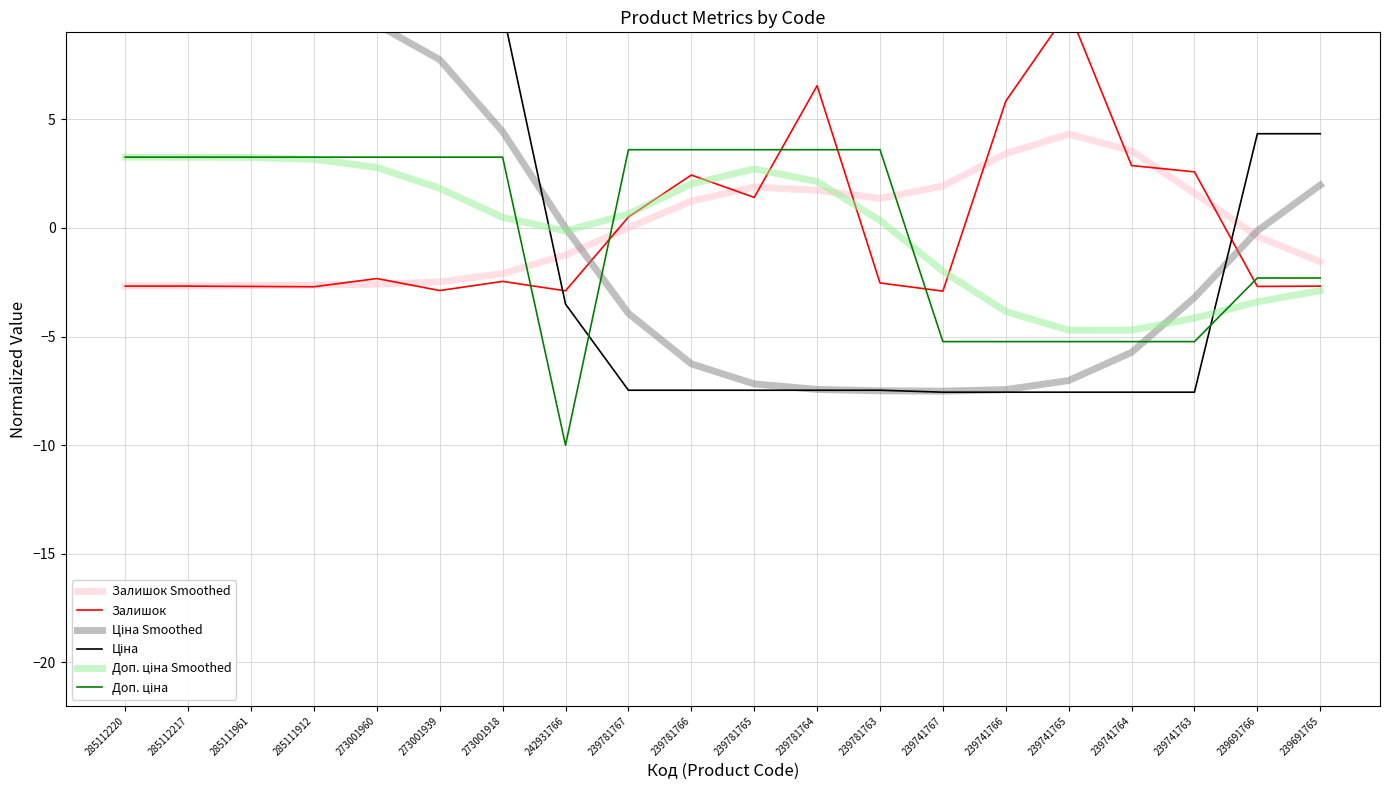

What is the sum of the Доп. ціна Smoothed values at 239741763 and 239781763?

-3.8